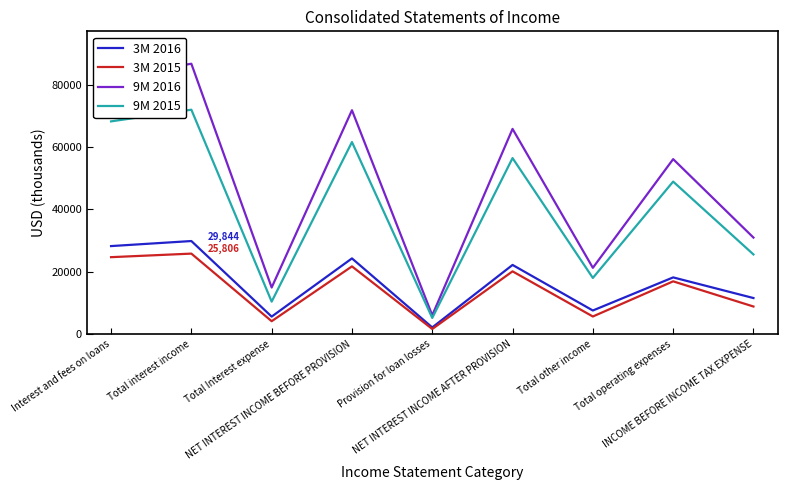

At how many categories does at least one series exceed 75123?

2